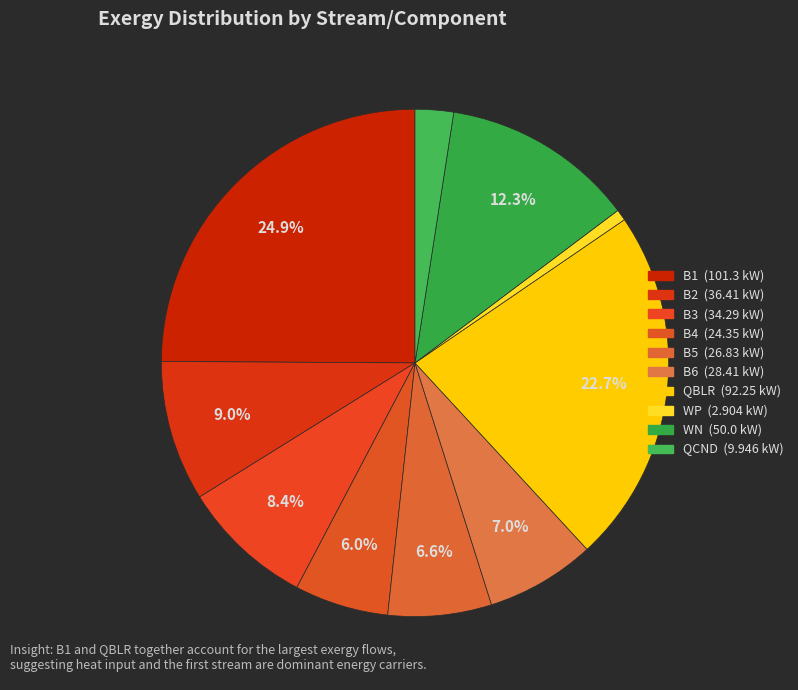

Combined, what portion of the pie is B3 and B5?

15.0%